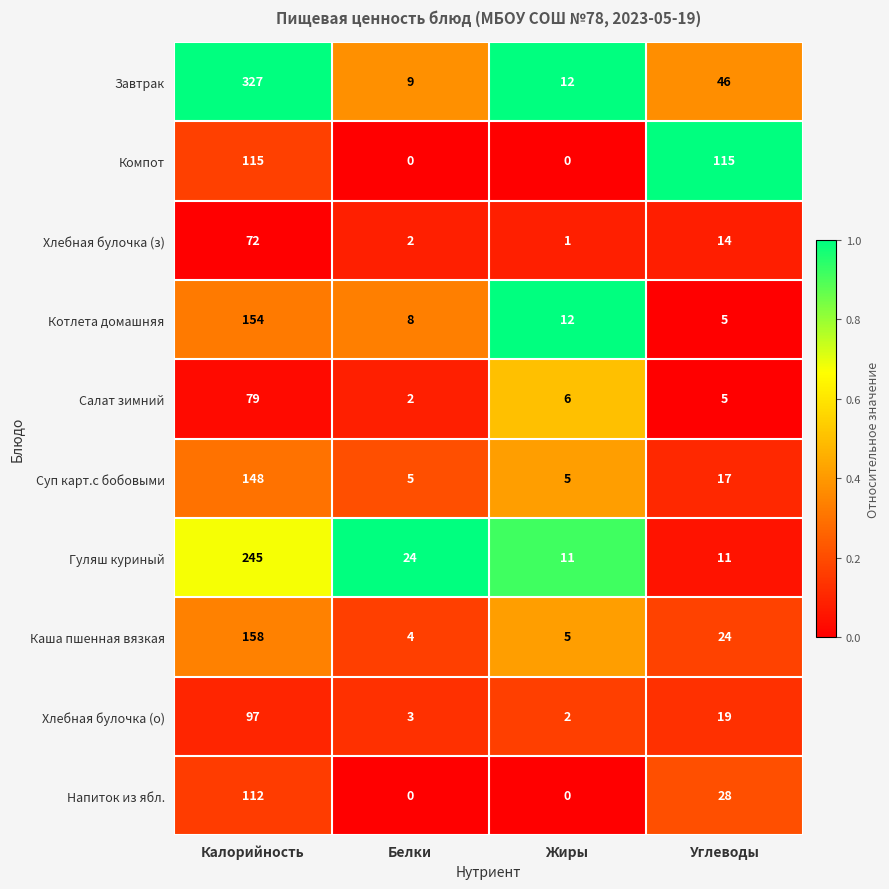

What is the difference between the Завтрак values at Углеводы and Жиры?

34